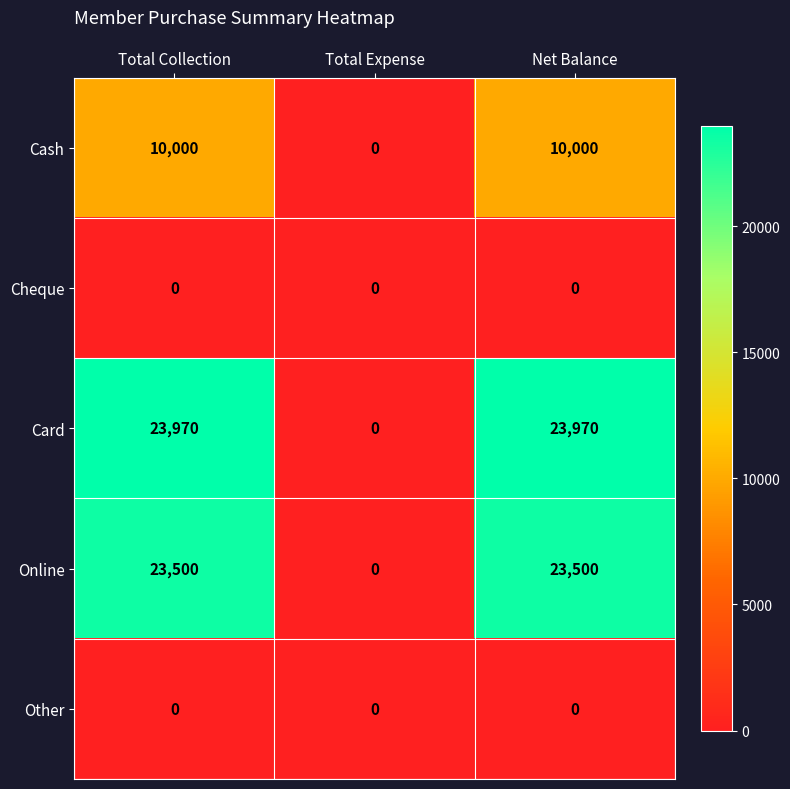

Is the value of Card at Total Expense greater than the value of Online at Total Collection?

No